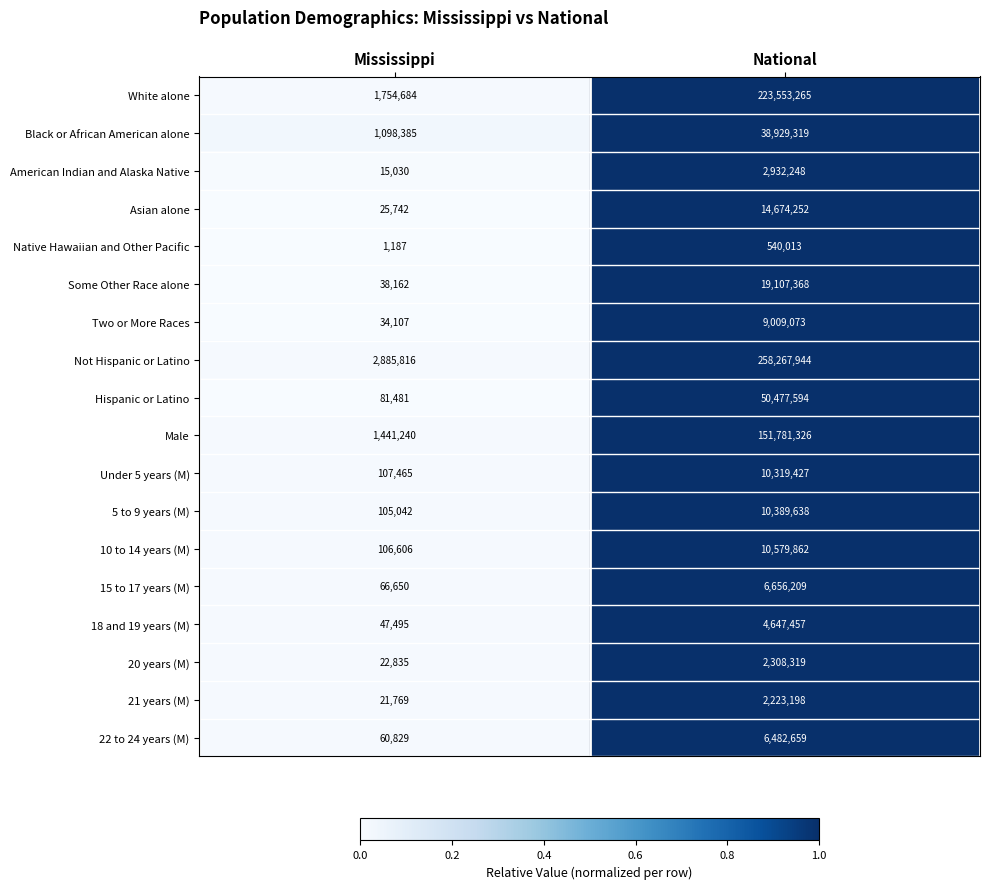

Which category has the lowest value across all series?

Mississippi